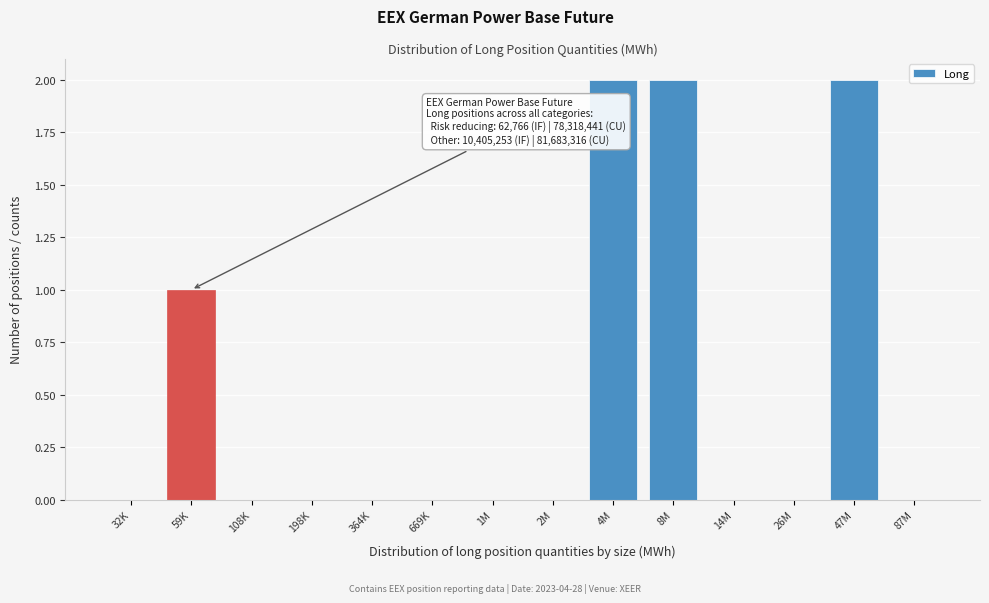

Reading left to right, list all the values displayed in this chart.

32K=0	59K=1	108K=0	198K=0	364K=0	669K=0	1M=0	2M=0	4M=2	8M=2	14M=0	26M=0	47M=2	87M=0